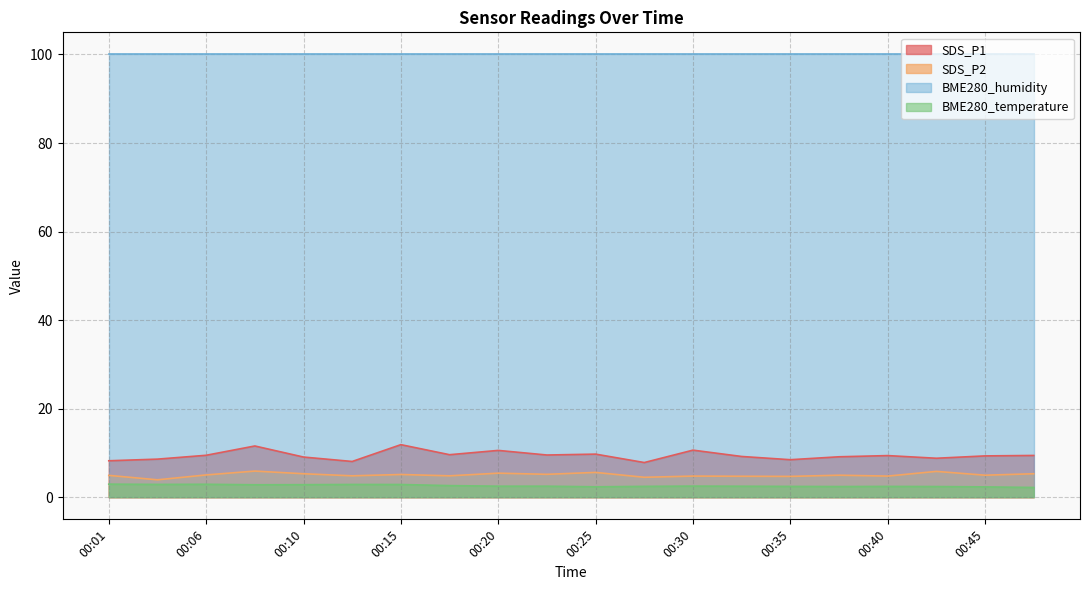

What is the highest value of the BME280_humidity series?

100.0